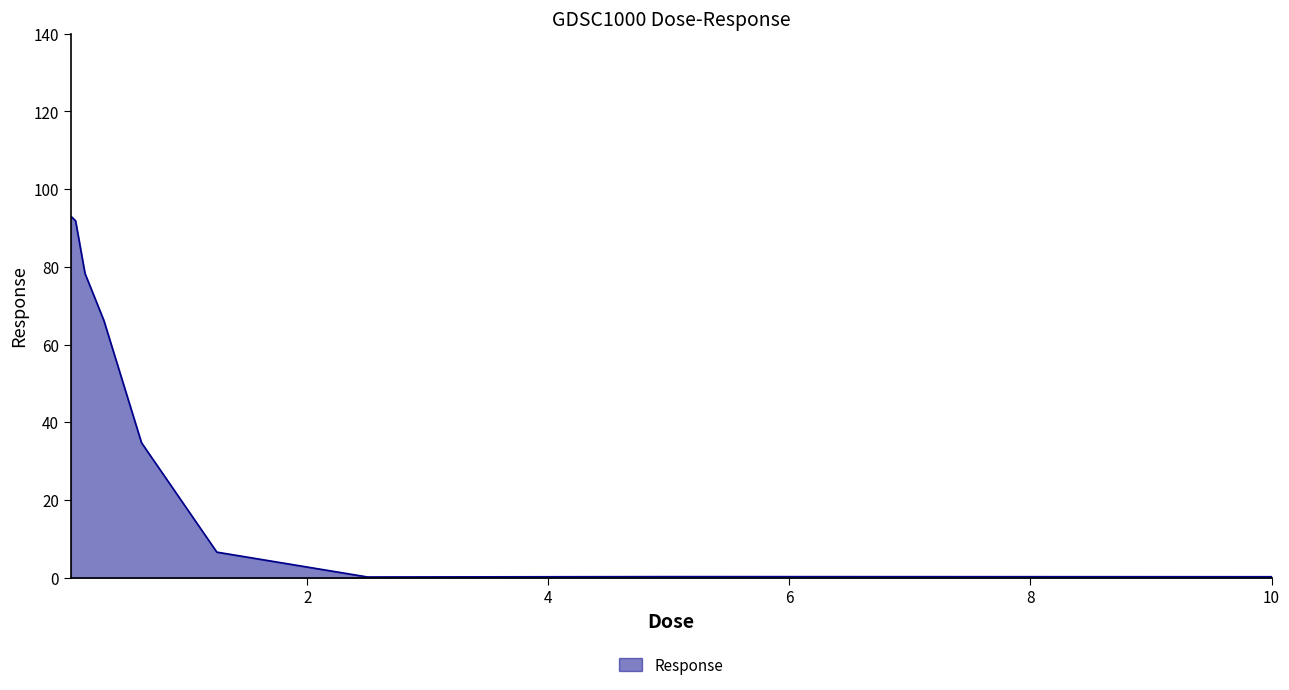

How many values are below 34?

4